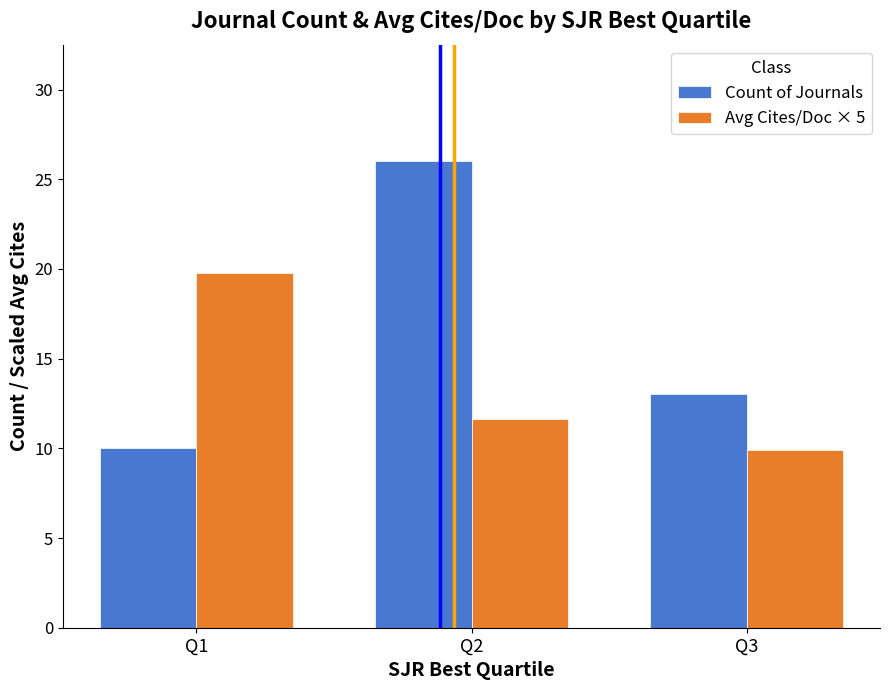

List the series in order of their overall mean, highest first.

Count of Journals, Avg Cites/Doc × 5